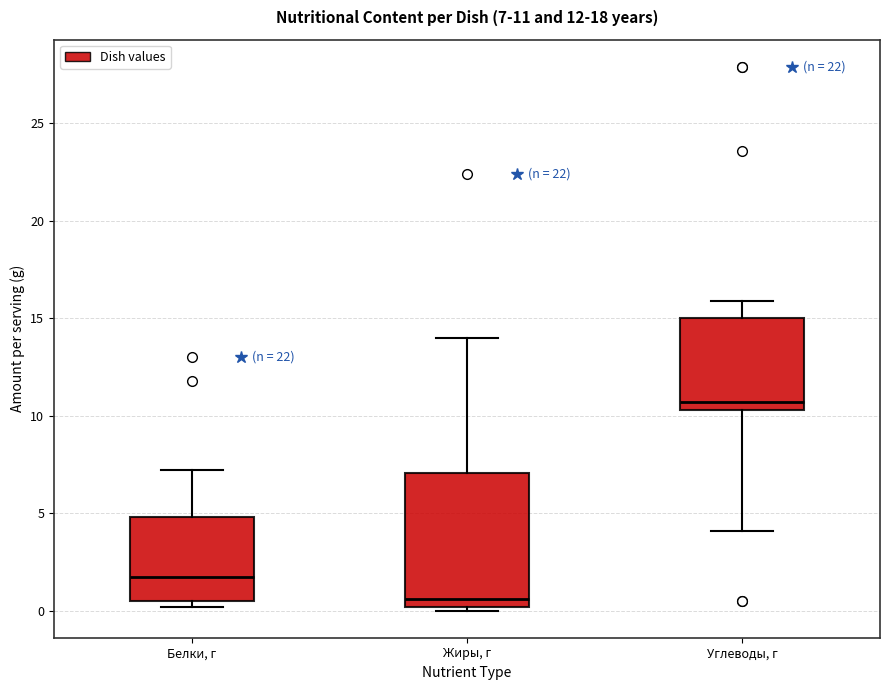

Comparing the boxes themselves (not the whiskers), which one is the tallest?

Жиры, г